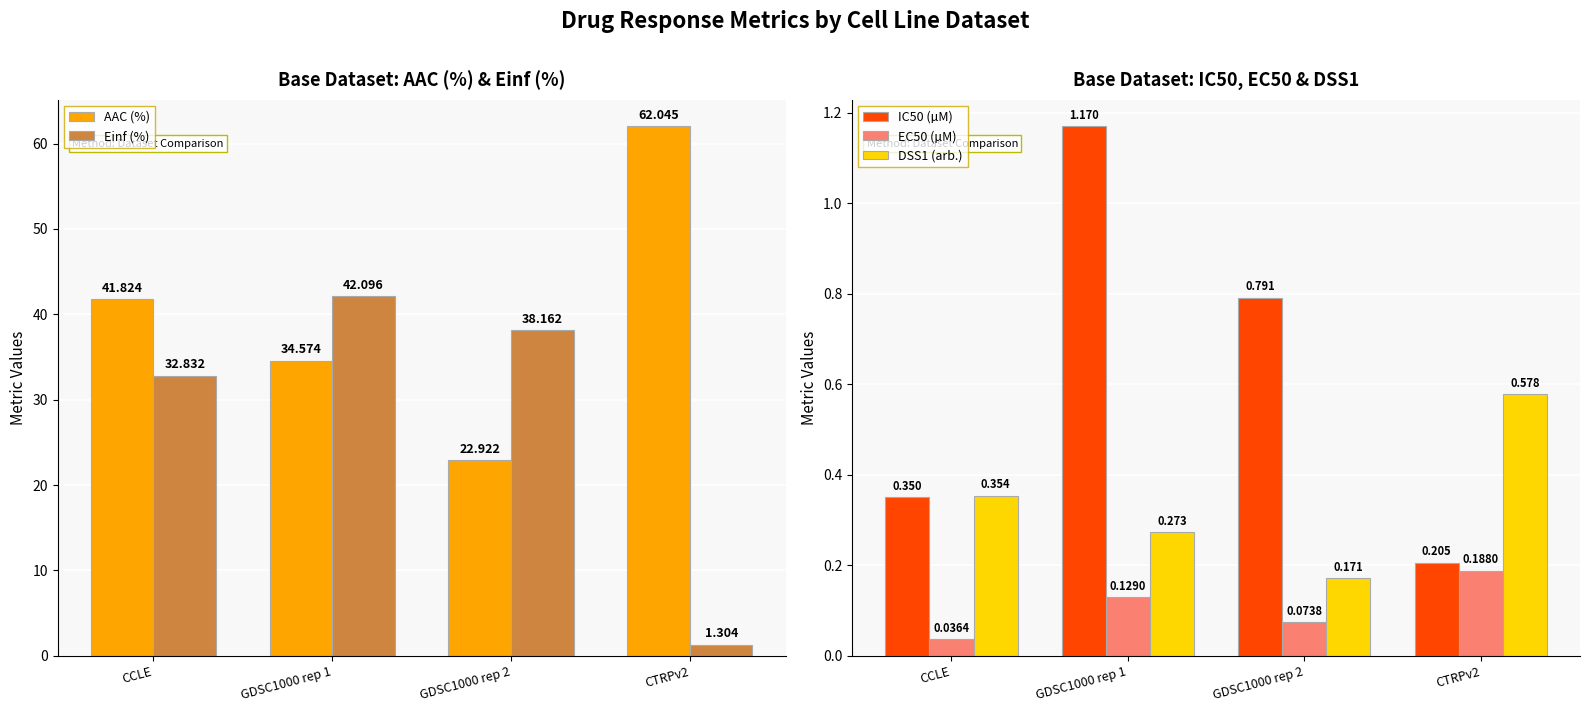

How many bars are there in each group?

5